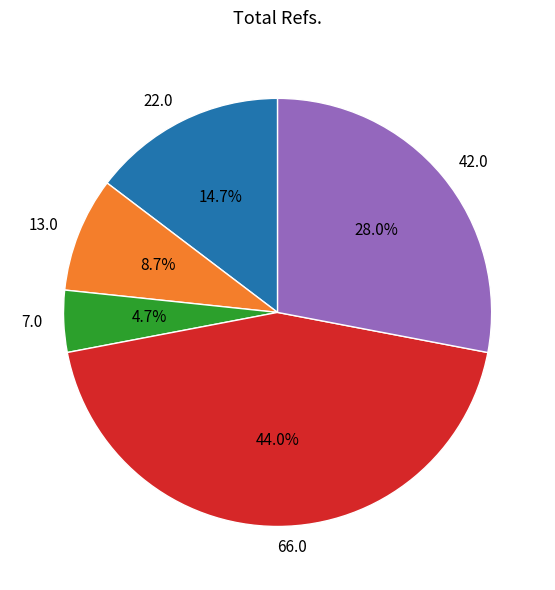

What is the largest slice in the pie chart?

66.0